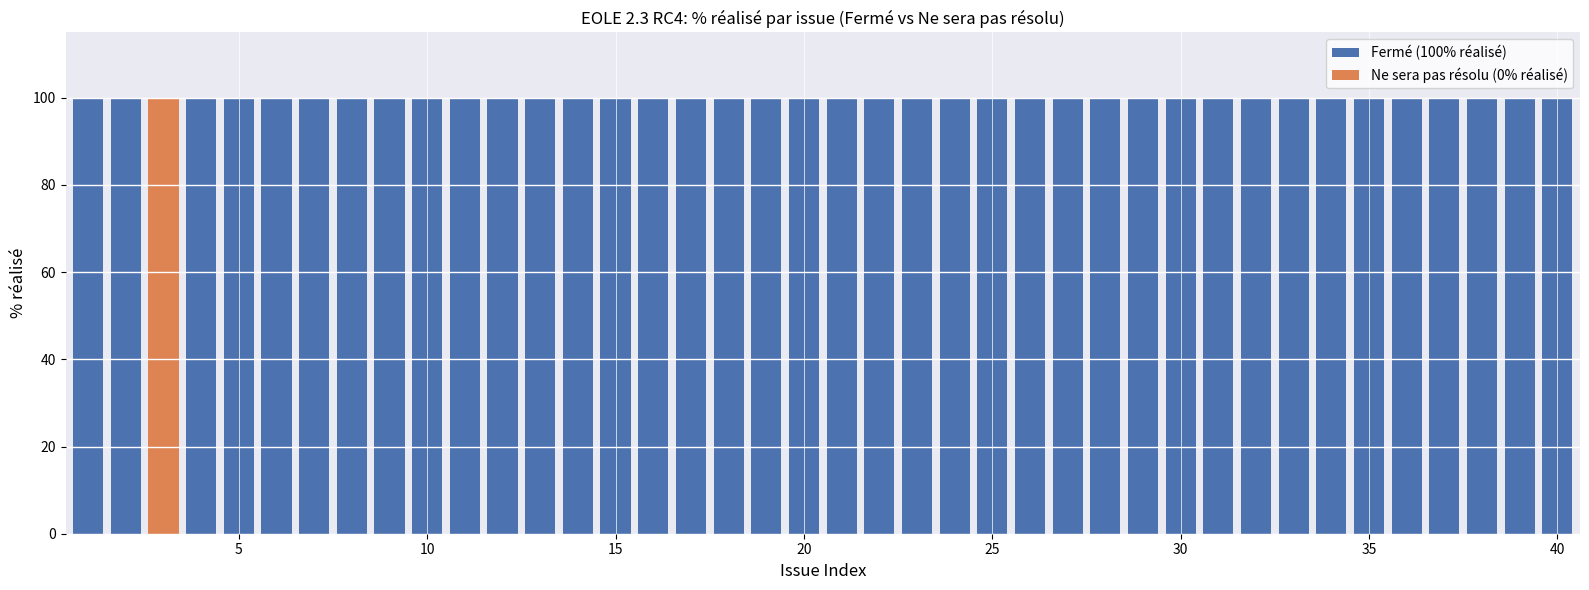

Which series has the largest range (max minus min)?

Fermé (100% réalisé)